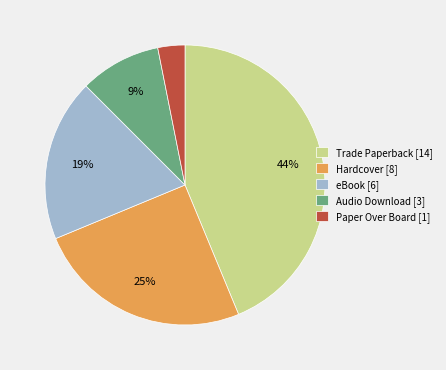

Rank the categories by value from highest to lowest.

Trade Paperback, Hardcover, eBook, Audio Download, Paper Over Board